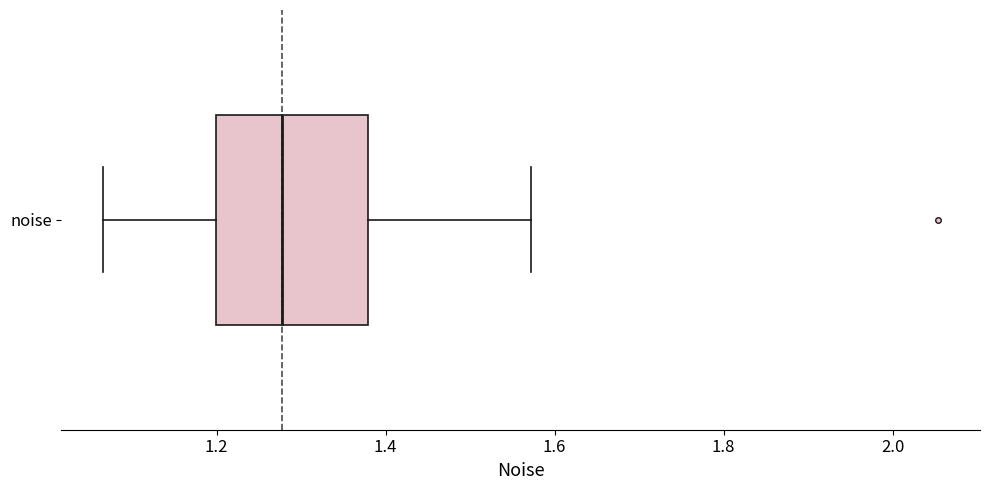

Transcribe this box plot: give where the median line is, the range the box spans, and where the two whiskers end, as read against the x-axis. The values are not printed on the chart, so give them approximately, as read against the axis.

median 1.28, box 1.20 to 1.38, whiskers 1.06 to 1.58